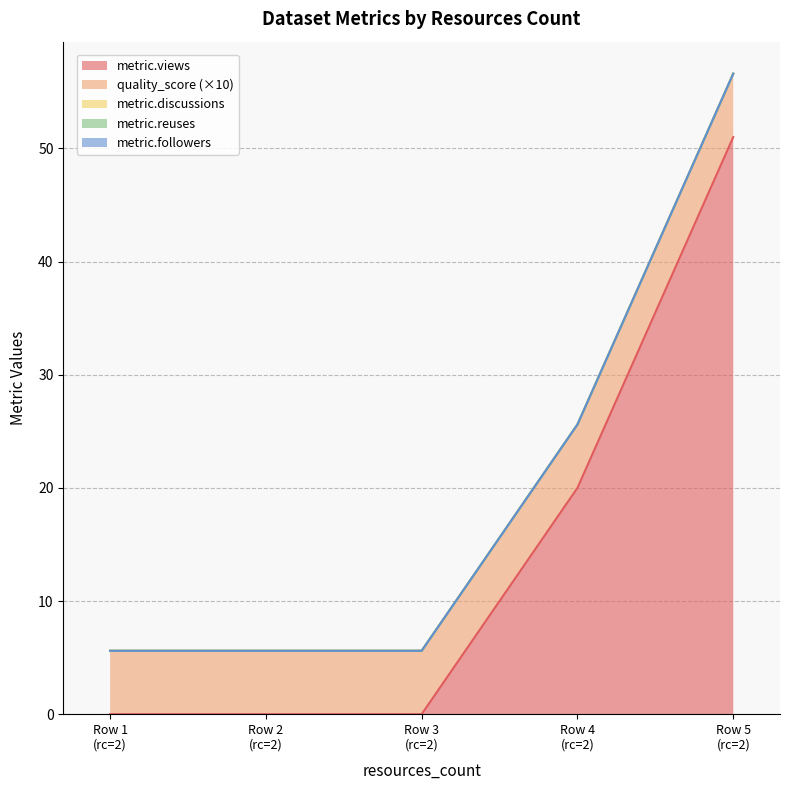

Rank the series at 2 from highest to lowest value.

quality_score, metric.views, metric.discussions, metric.reuses, metric.followers